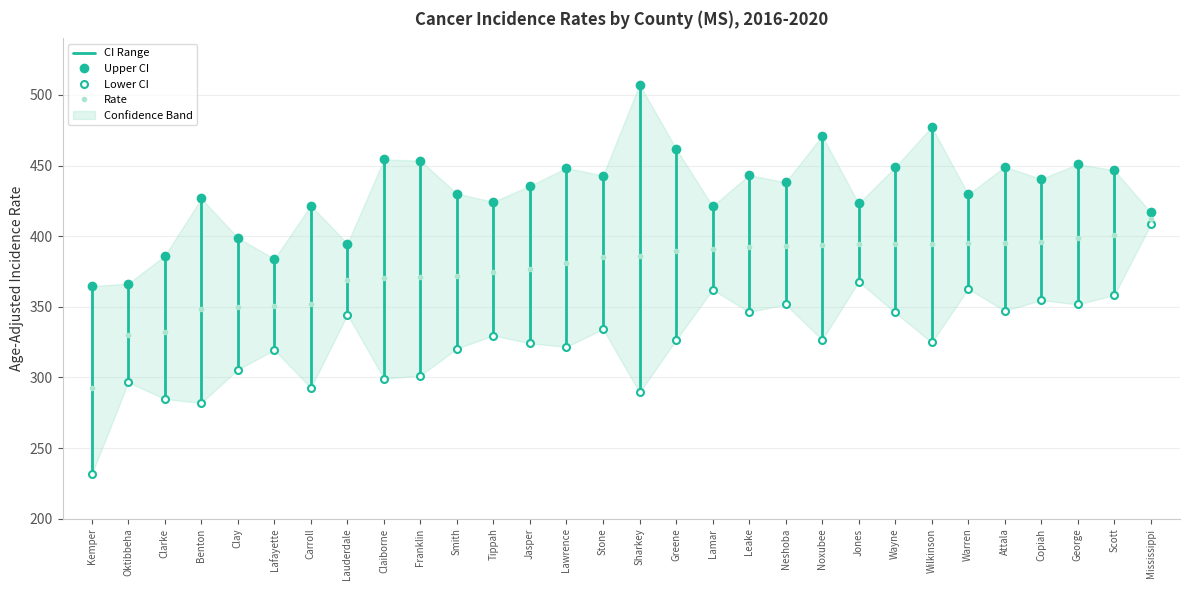

What is the value of the 2nd point from the left?

364.6